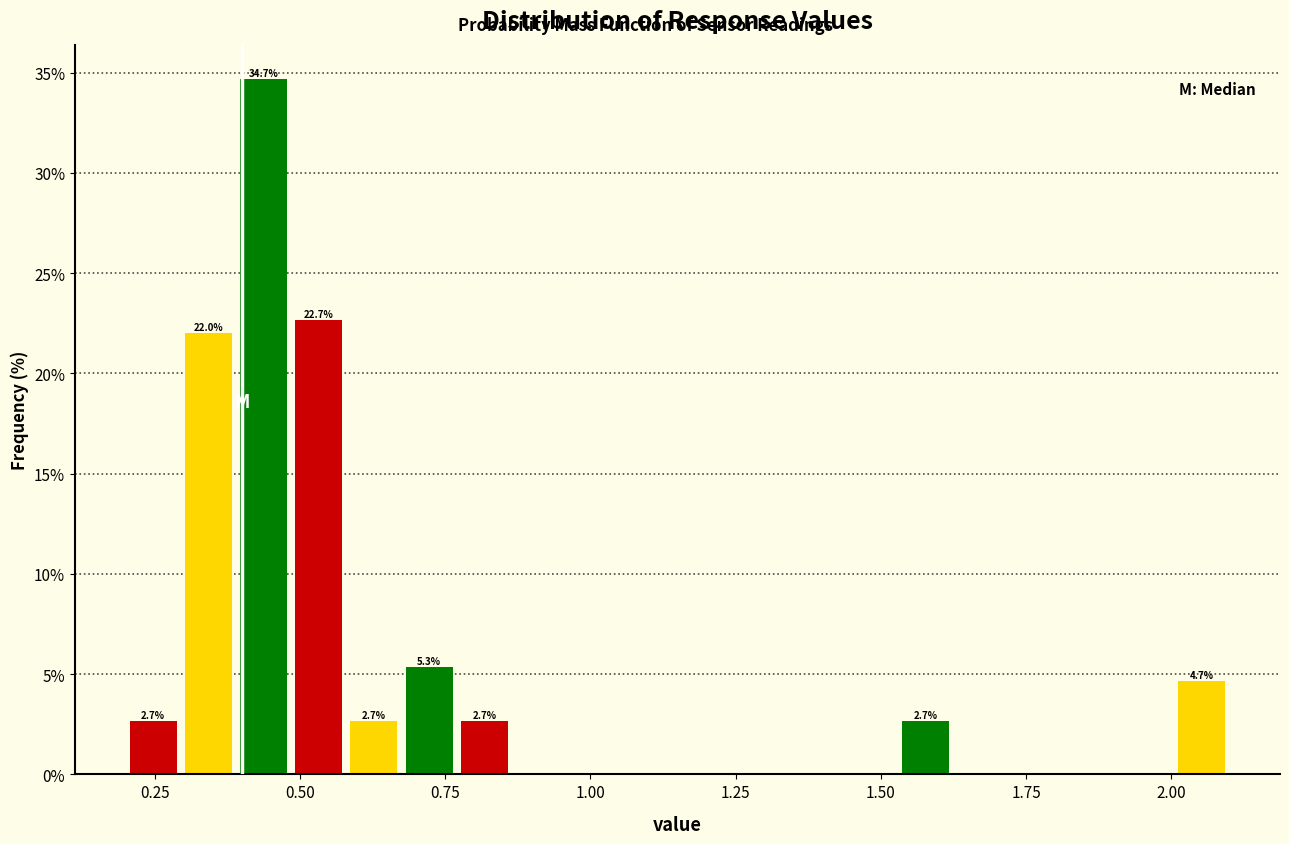

Read against the x-axis, roughly where is the centre of the tallest bar?

0.45